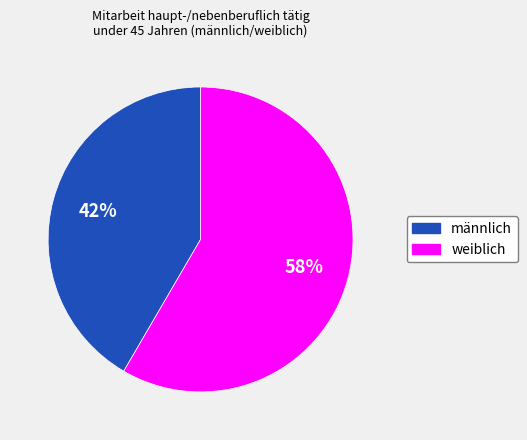

Is weiblich the majority of the pie?

Yes